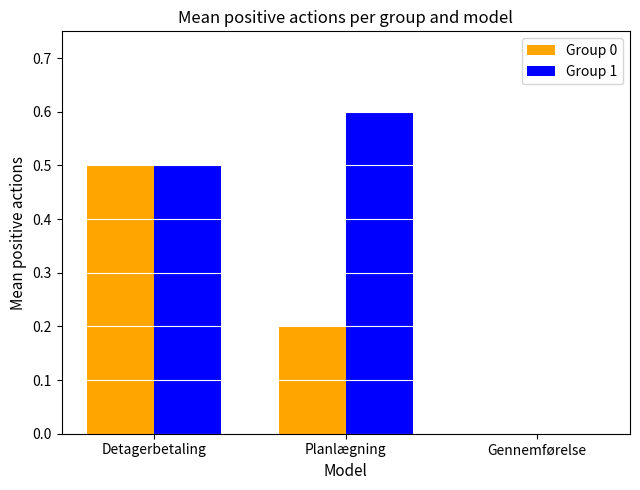

Reading right to left, transcribe all the data shown in this chart.

Group 0: Gennemførelse=0.0	Planlægning=0.2	Detagerbetaling=0.5
Group 1: Gennemførelse=0.0	Planlægning=0.6	Detagerbetaling=0.5